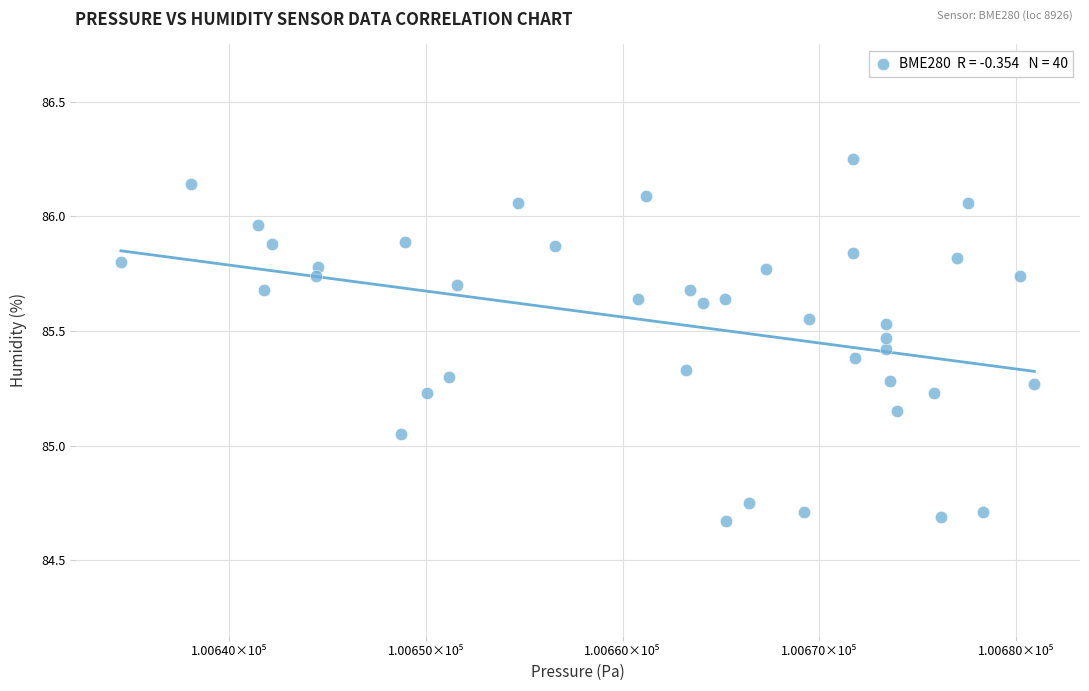

What is the range of X values (max minus min)?

46.4